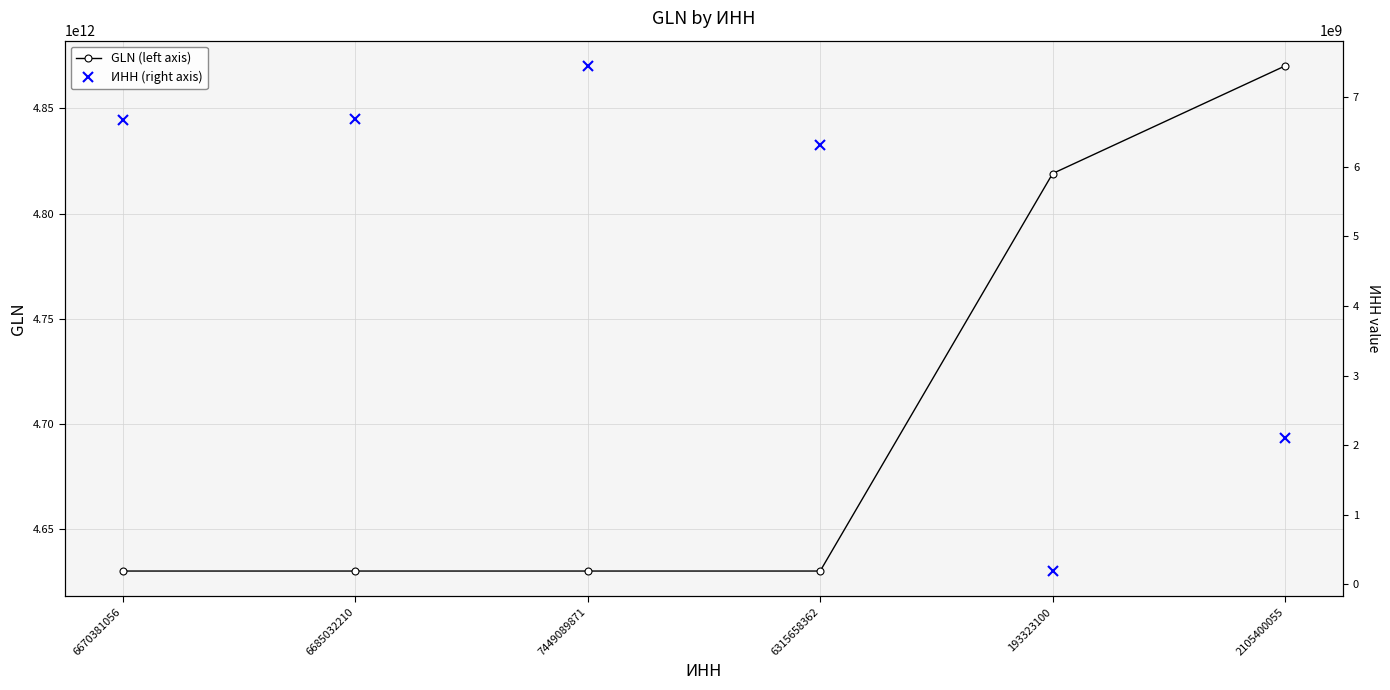

Which series has the largest total across all categories?

GLN (left axis)